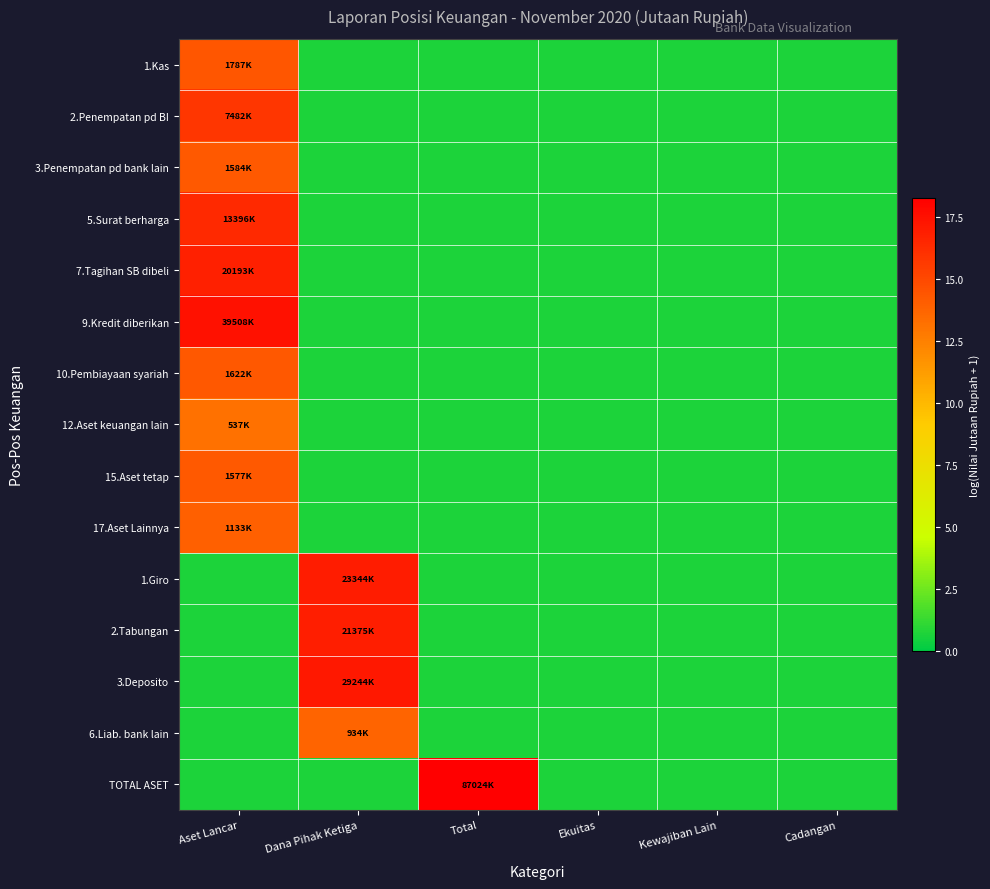

At which category is the sum across all series the highest?

Aset Lancar